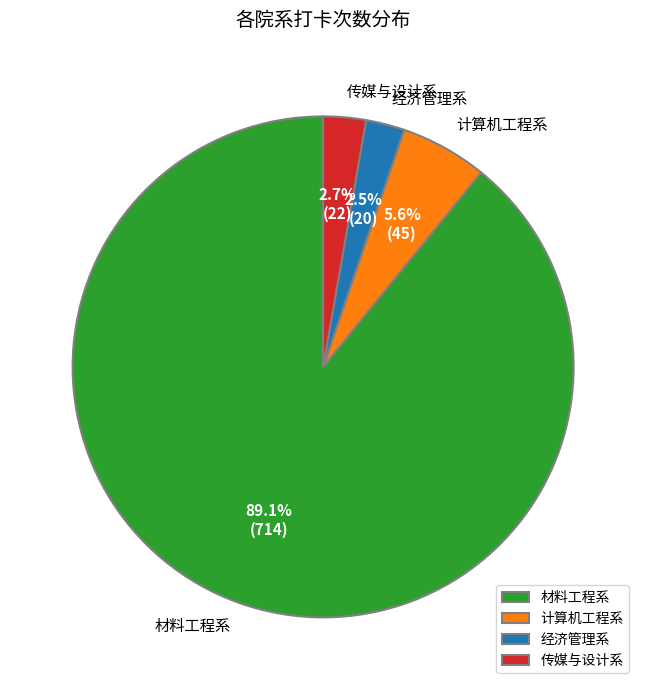

What percentage do 传媒与设计系 and 经济管理系 together represent?

5.2%